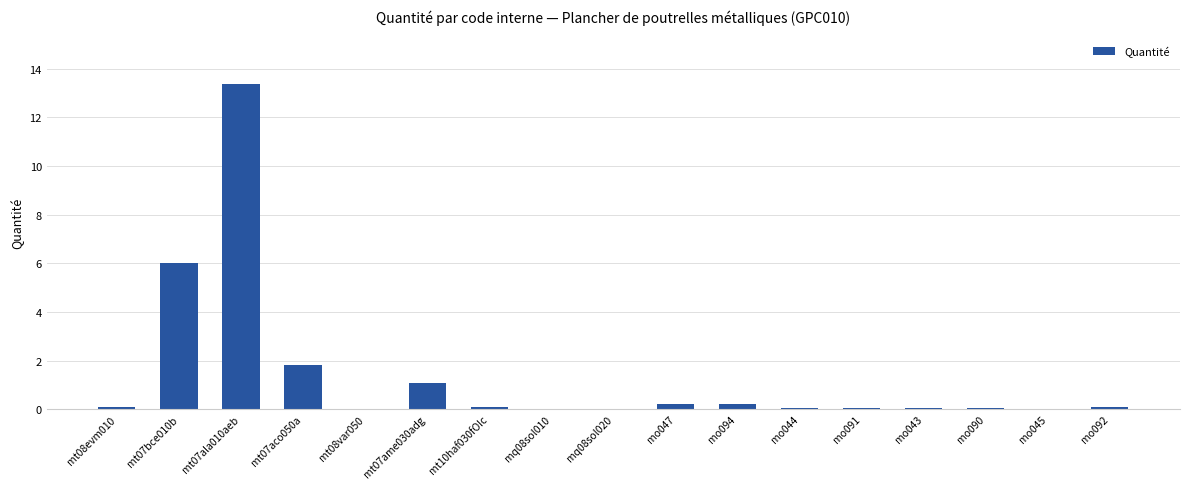

Count the number of categories in the chart.

17